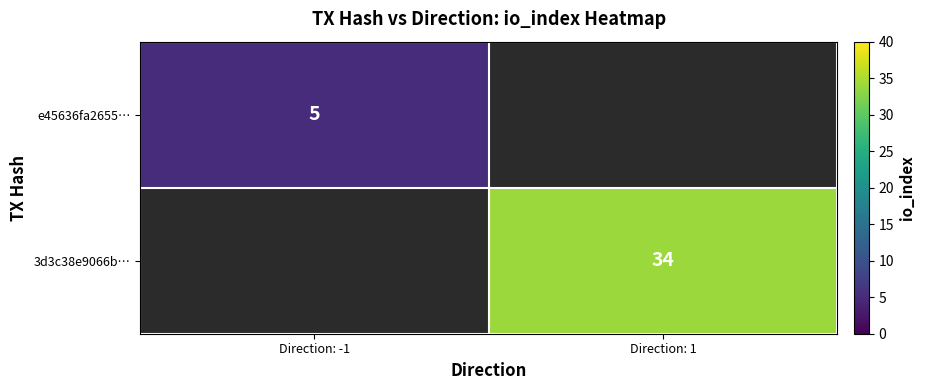

Is it true that e45636fa2655… equals 3 at Direction: -1?

False